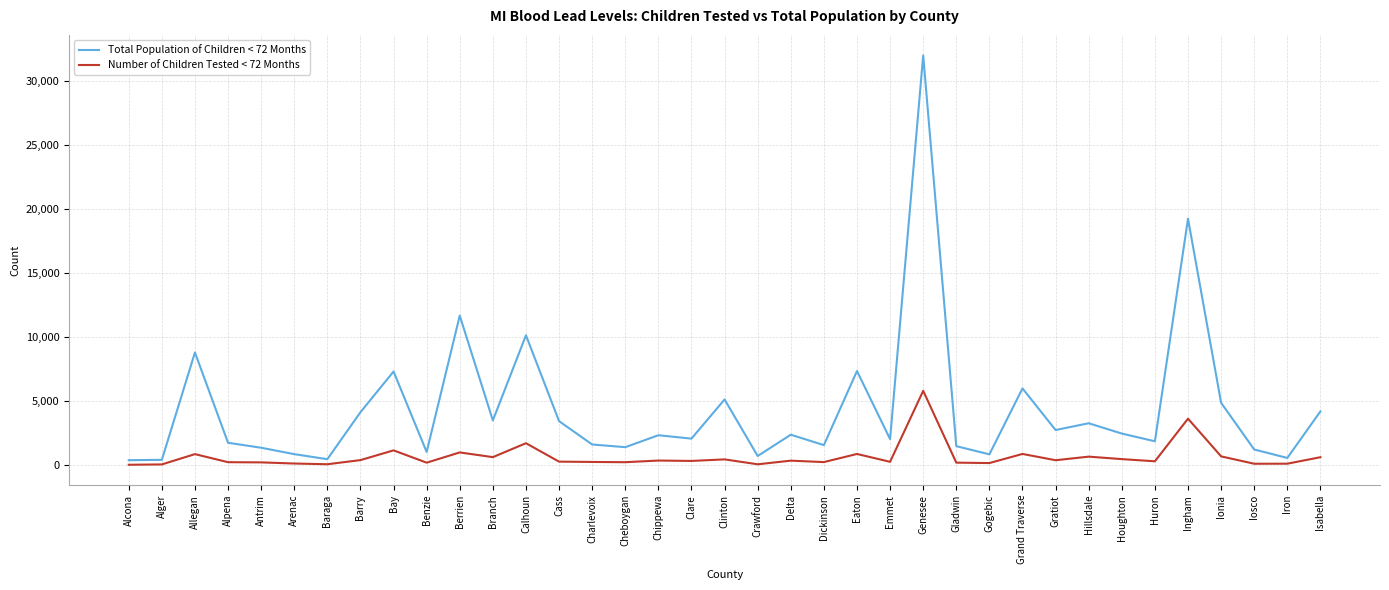

Where does the Total Population of Children < 72 Months series first go above 2345?

Allegan